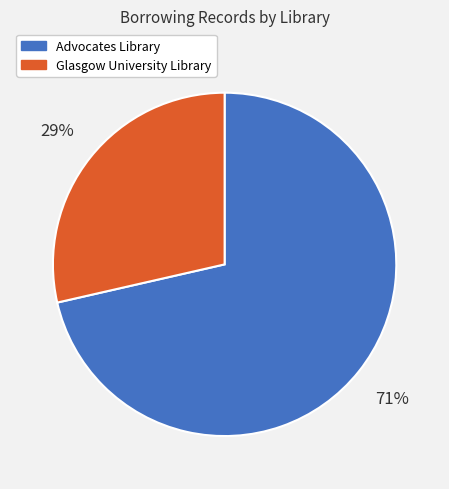

To the nearest percent, what is the combined percentage of Advocates Library and Glasgow University Library?

100%